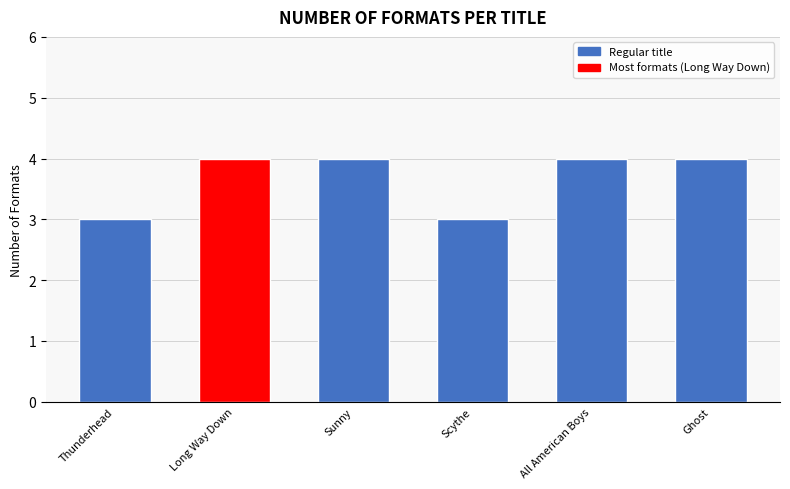

Between Thunderhead and Sunny, which is larger?

Sunny